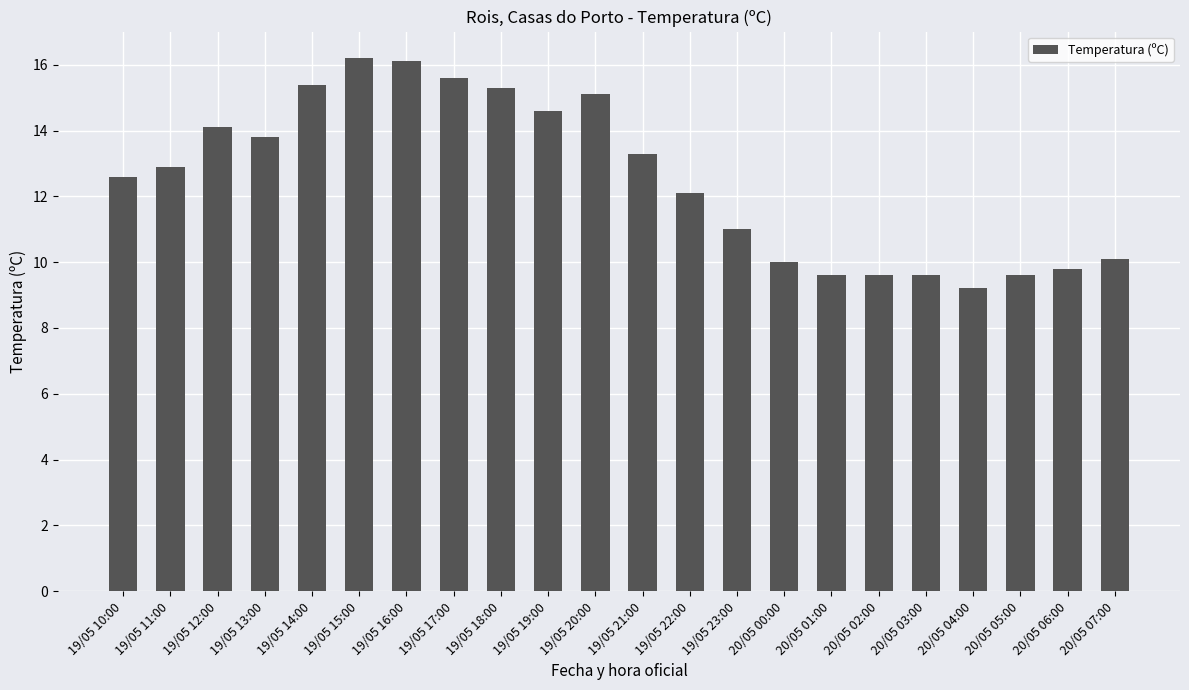

What position from the right is 20/05 02:00?

6